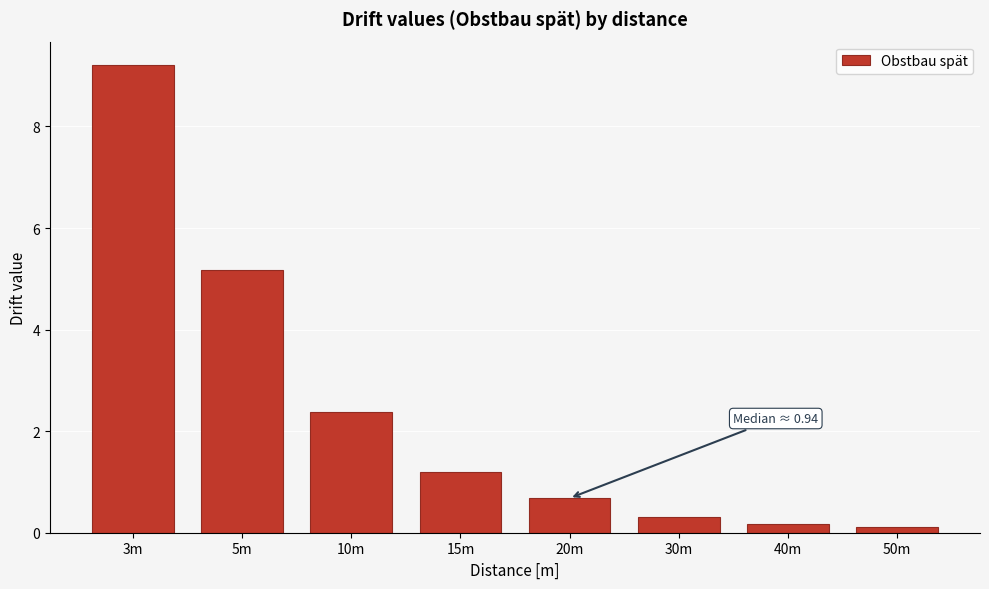

Reading left to right, extract all data points from this chart.

9.2	5.2	2.4	1.2	0.7	0.3	0.2	0.1